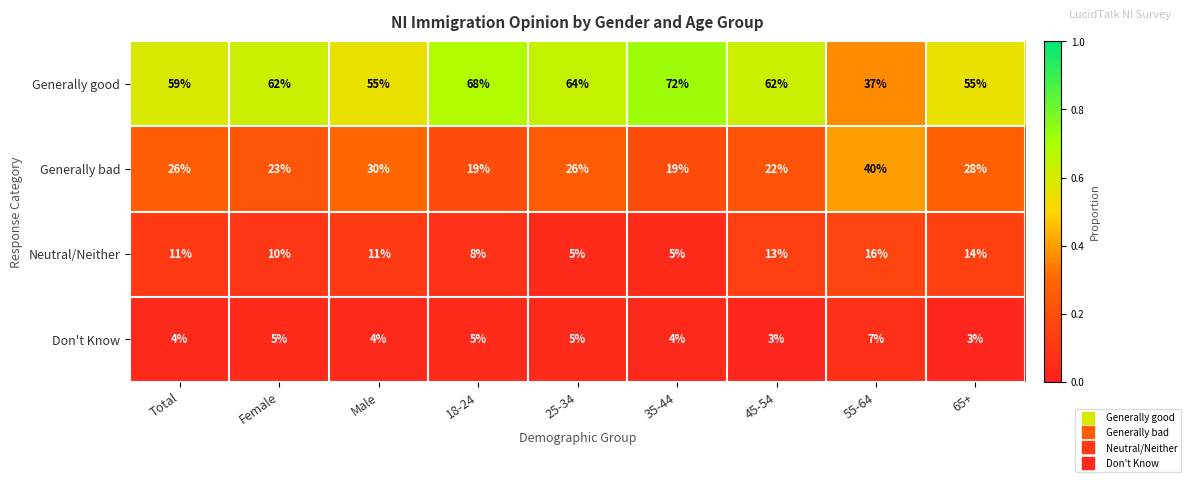

Rank the series at 45-54 from lowest to highest value.

Don't Know, Neutral/Neither, Generally bad, Generally good